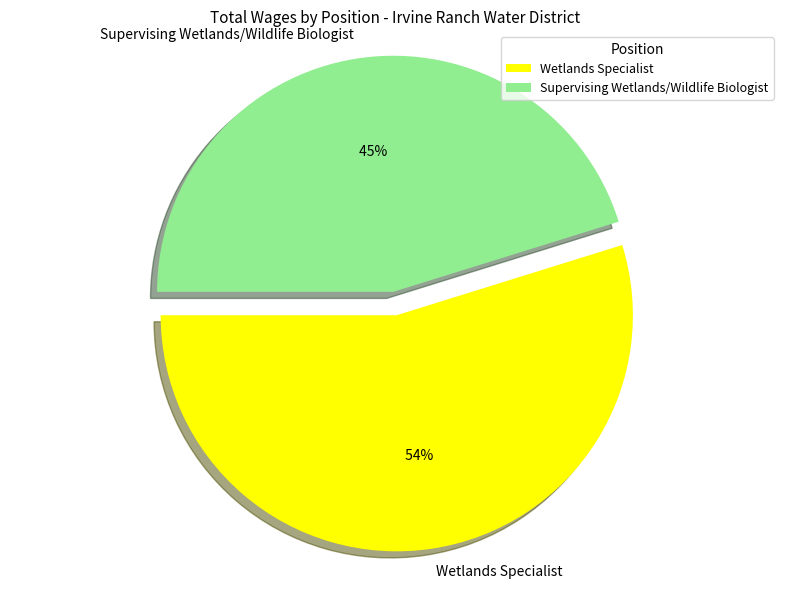

Which category has the smallest portion of the pie?

Supervising Wetlands/Wildlife Biologist